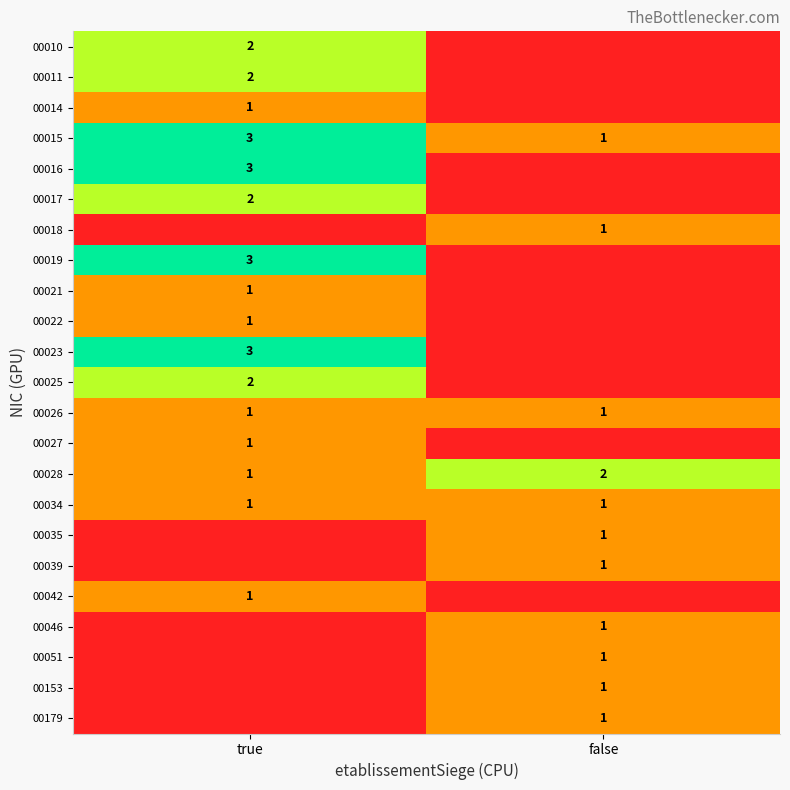

Is it true that 00019 equals 3 at true?

True